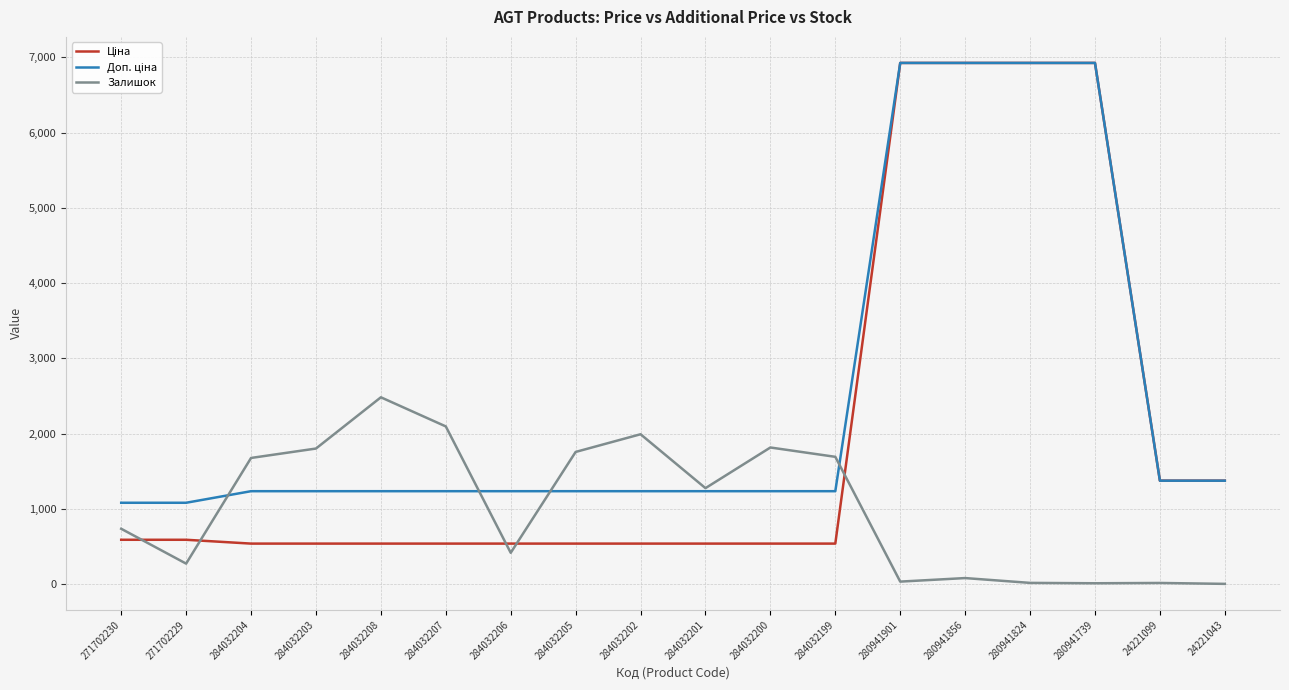

What is the greatest value displayed?

6925.7